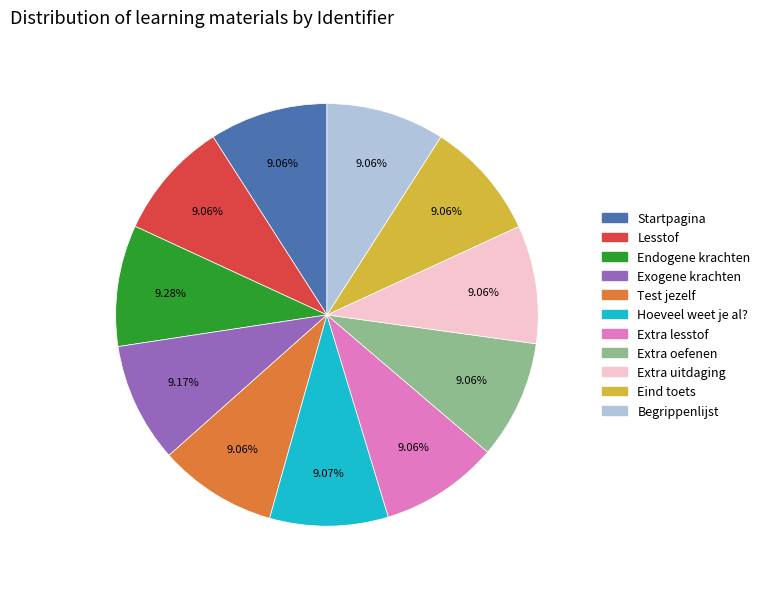

Is there a majority slice in this chart?

No